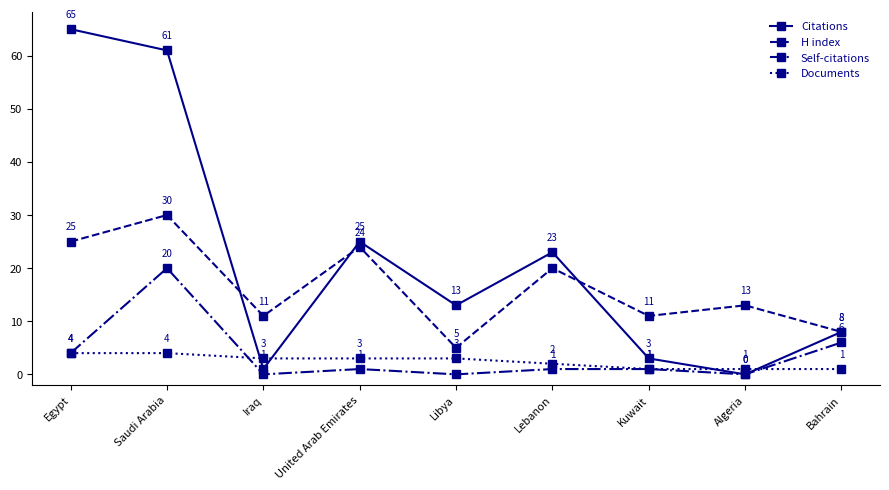

In H index, how many points are lower than both neighbors (excluding endpoints)?

3